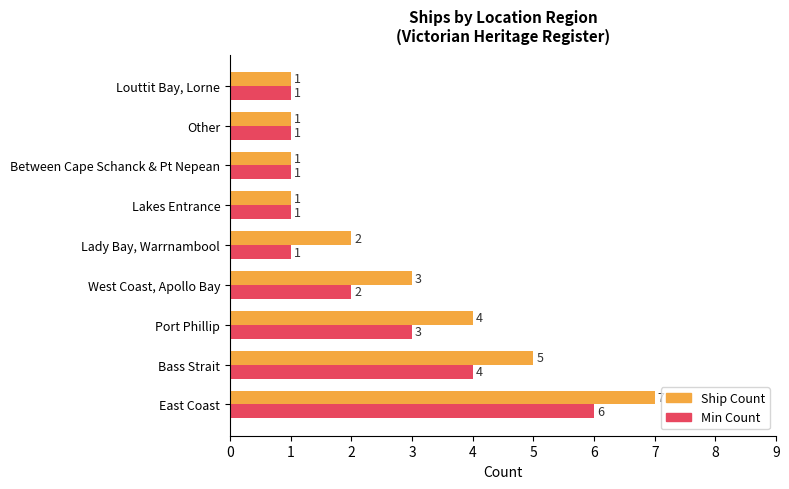

List the series in order of their overall mean, highest first.

Ship Count, Min Count